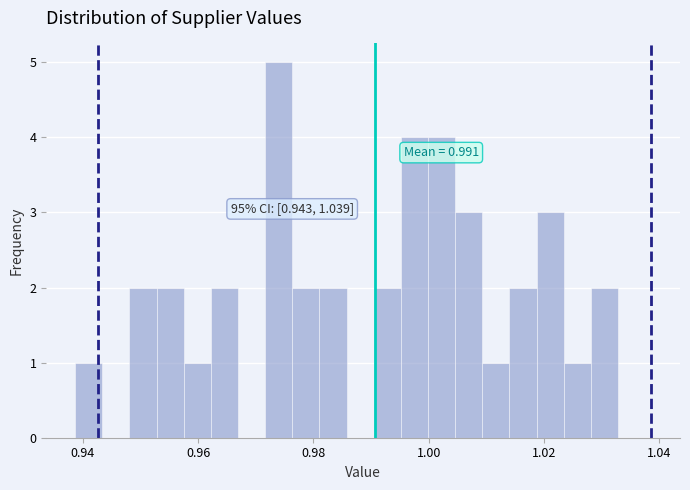

Around what value on the x-axis is the tallest bar? Give the approximate position of its centre, as read against the axis.

0.974